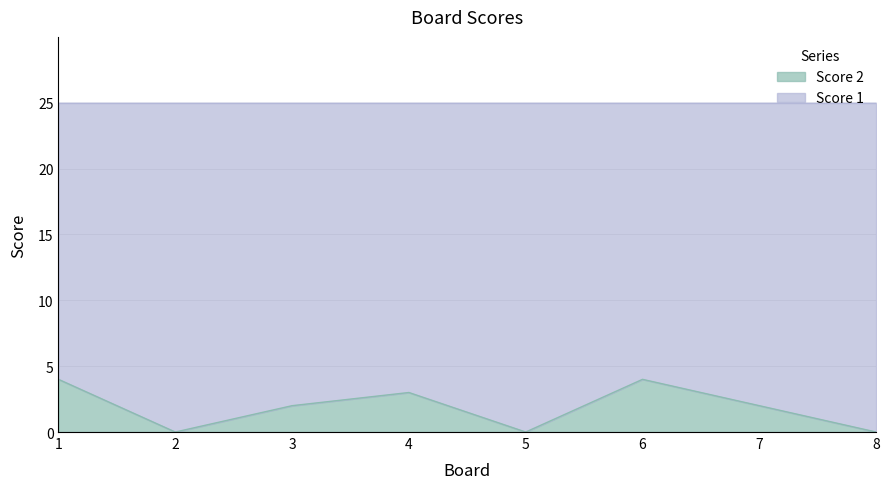

What is the change in value from 4 to 5?

-3